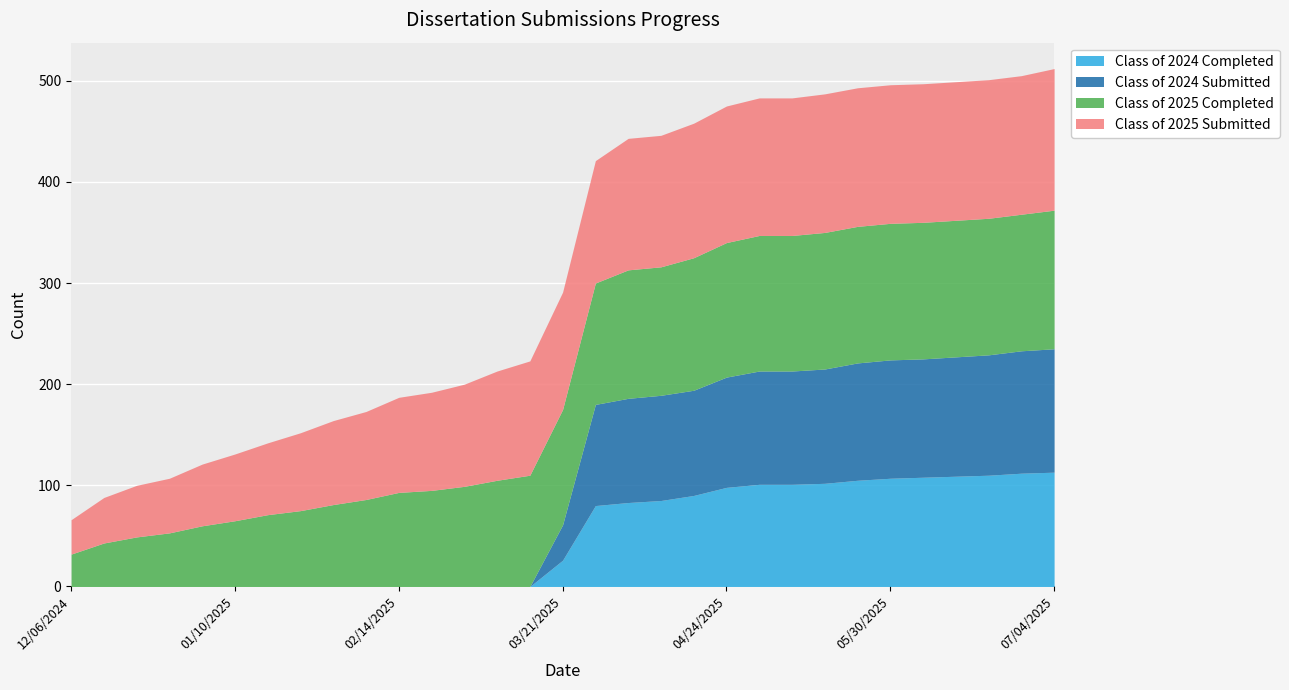

What is the highest value of the Class of 2024 Completed series?

113